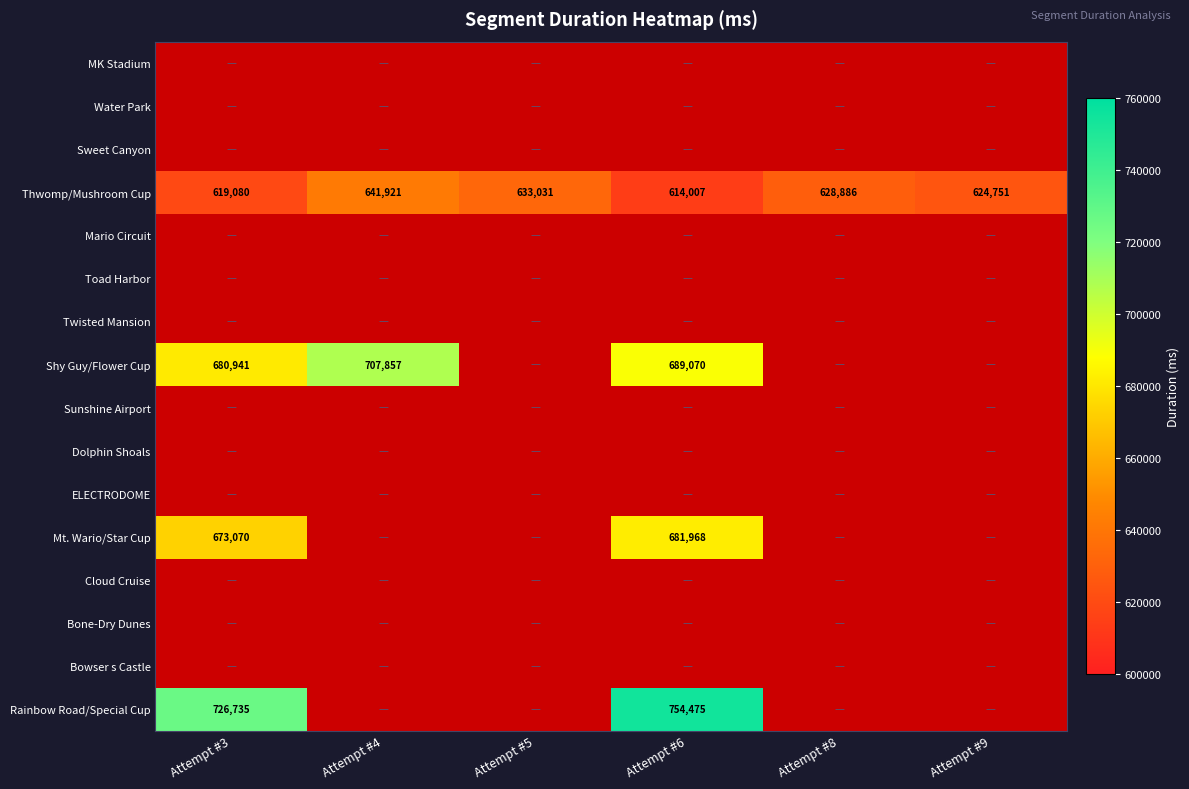

Which series changed the most between Attempt #8 and Attempt #9?

Thwomp/Mushroom Cup